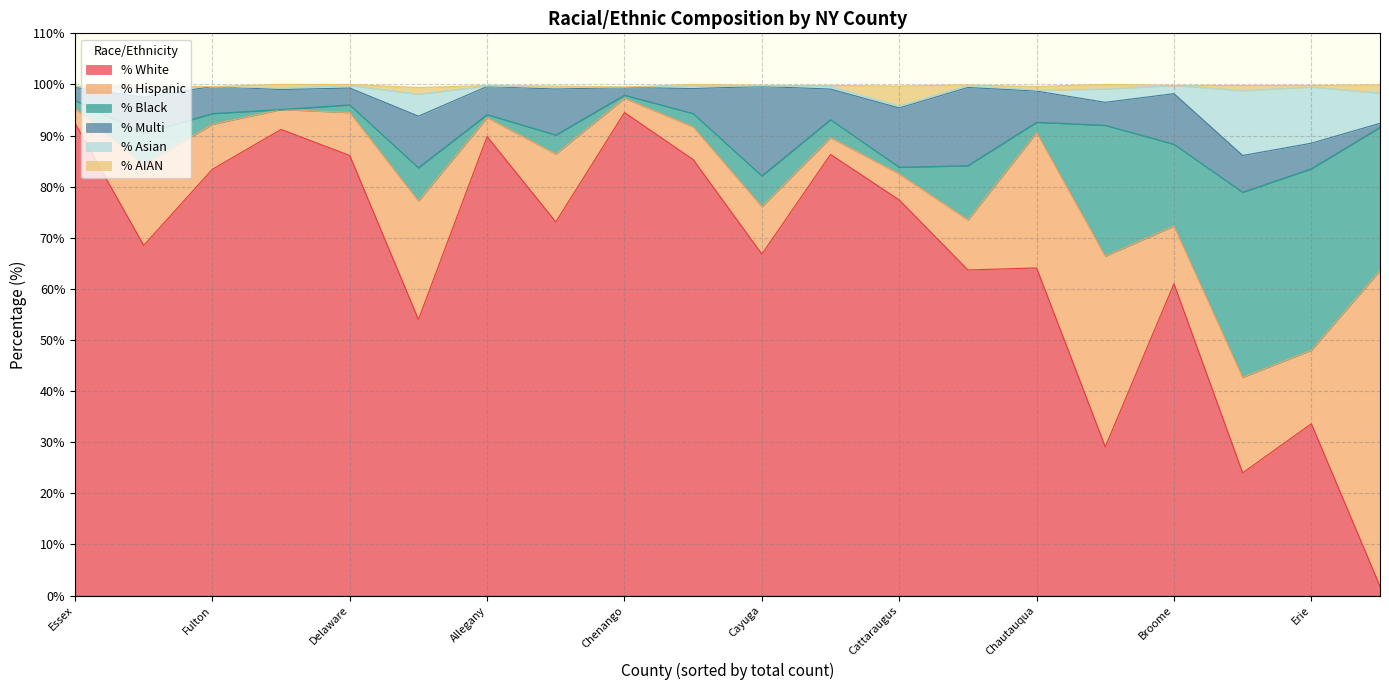

The value of % White at Broome is 27.3. True or false?

False